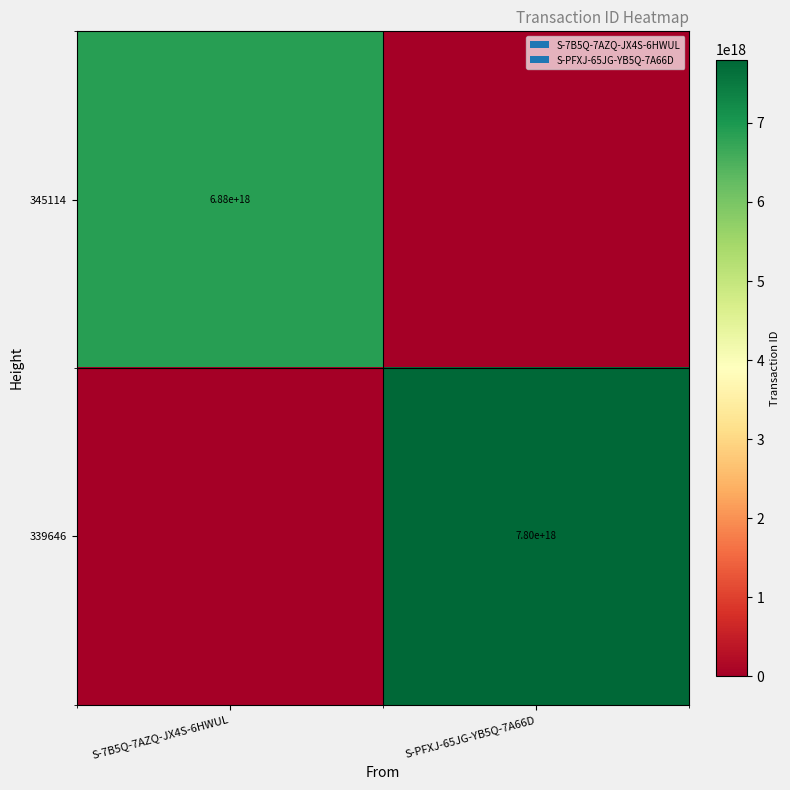

Is the value of 339646 at S-PFXJ-65JG-YB5Q-7A66D greater than the value of 345114 at S-7B5Q-7AZQ-JX4S-6HWUL?

Yes